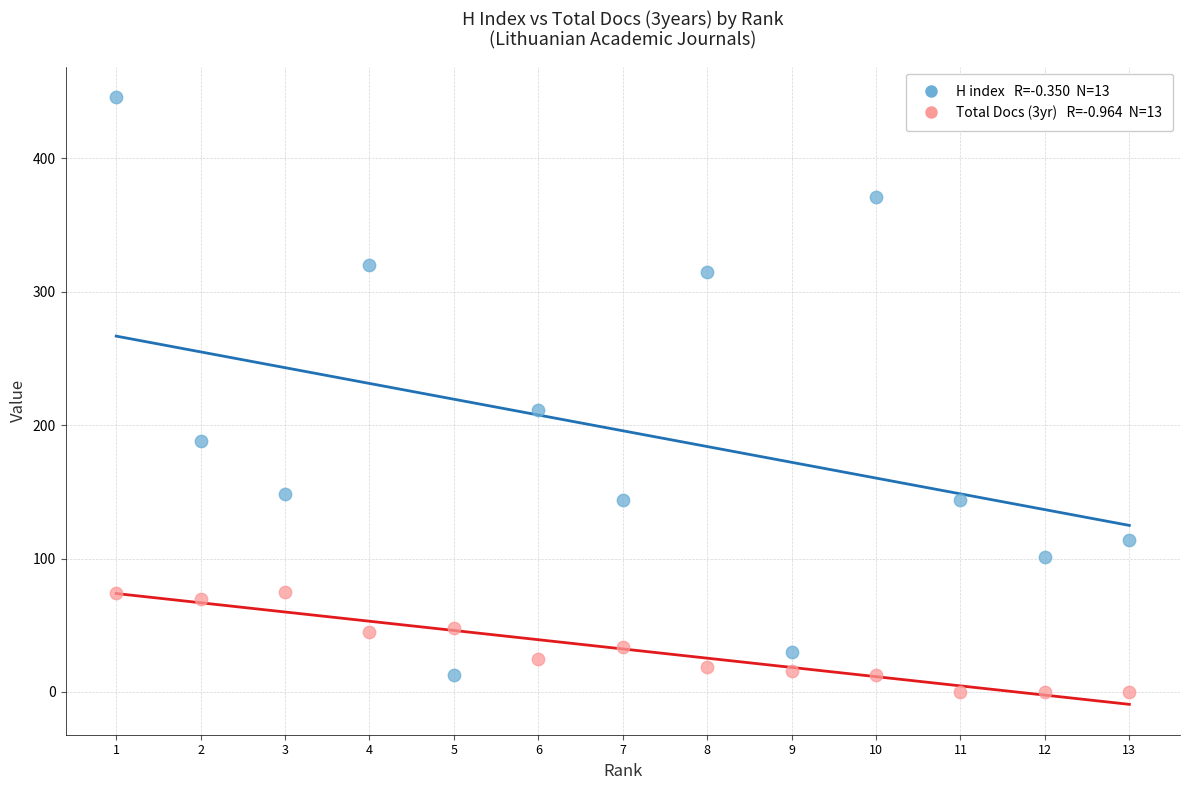

Across all data points, what is the range of Y values (max minus min)?

446